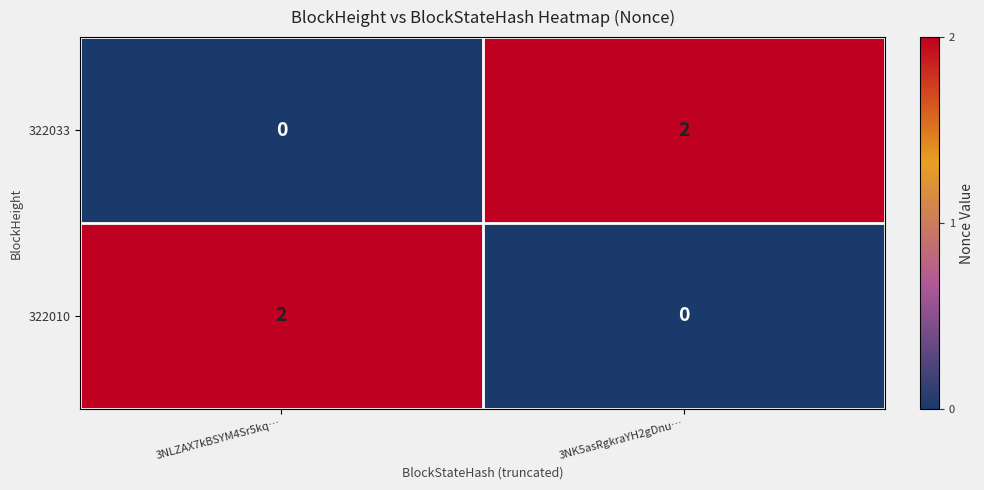

What is the total value across all series at 3NK5asRgkraYH2gDnu…?

2